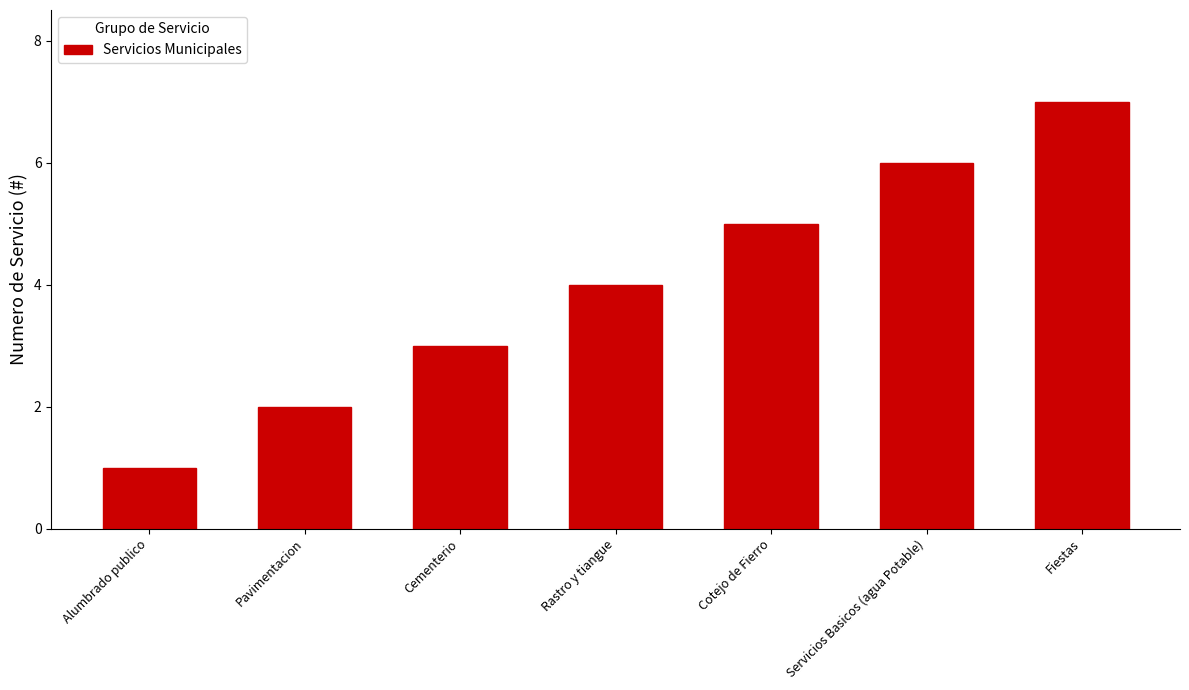

Reading right to left, what are all the values shown in this chart?

7	6	5	4	3	2	1